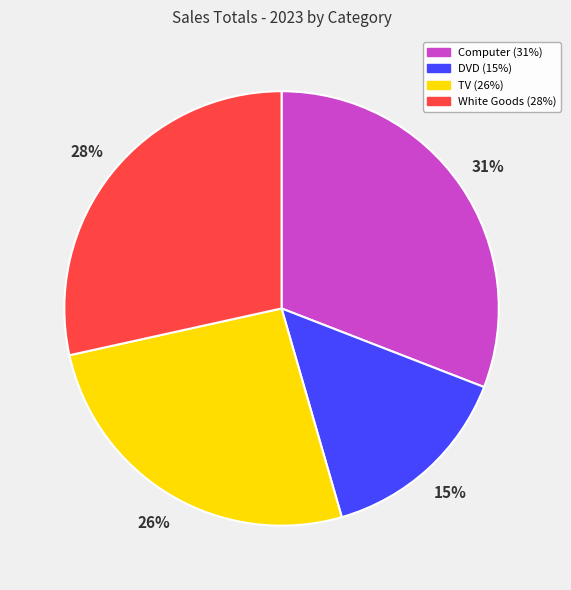

To the nearest percent, what is the difference between the DVD and TV slice percentages?

11%